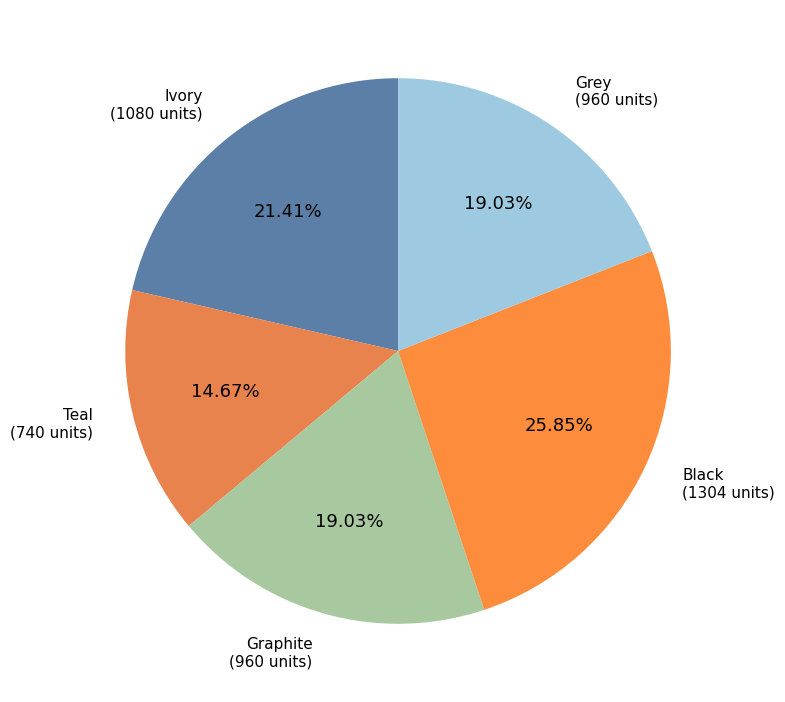

Is it true that Black is 26% of the pie?

True